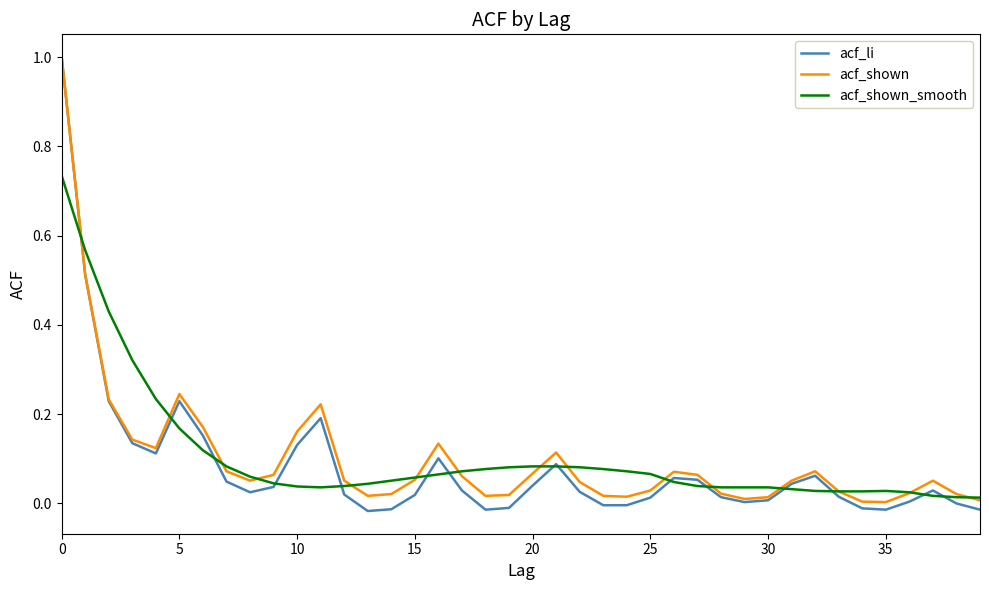

How many distinct data groups are displayed?

3